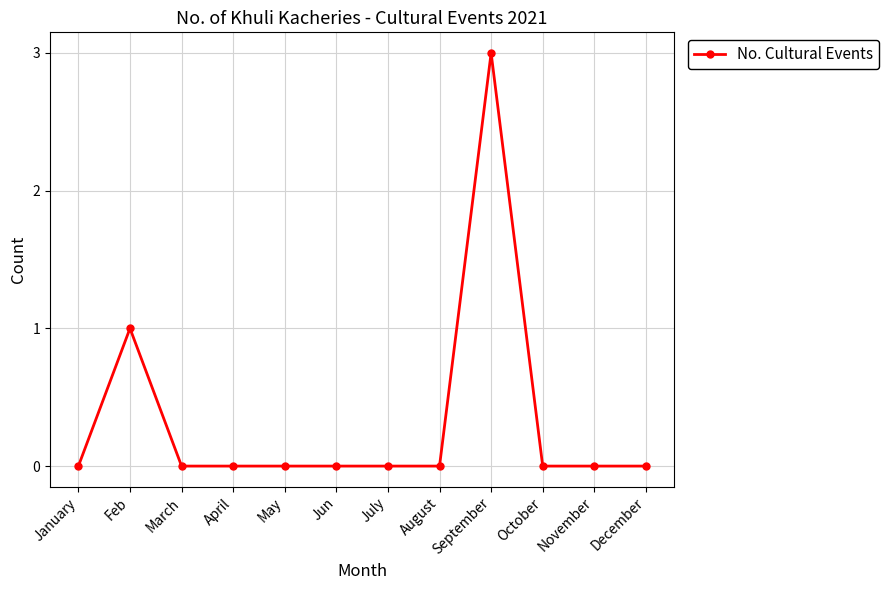

What is the difference between the values at September and August?

3